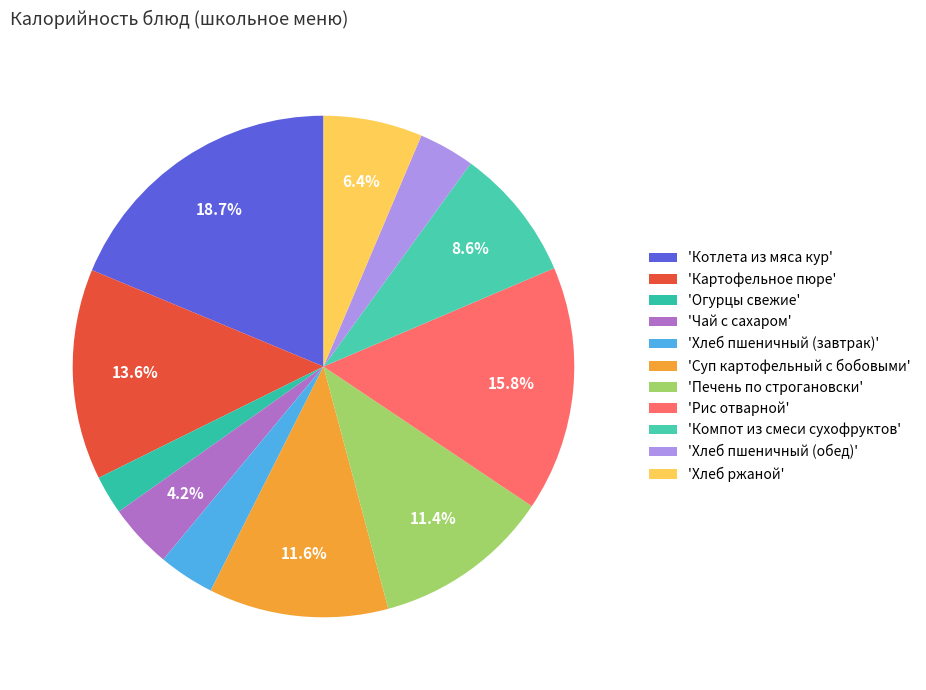

How many slices are in this pie chart?

11